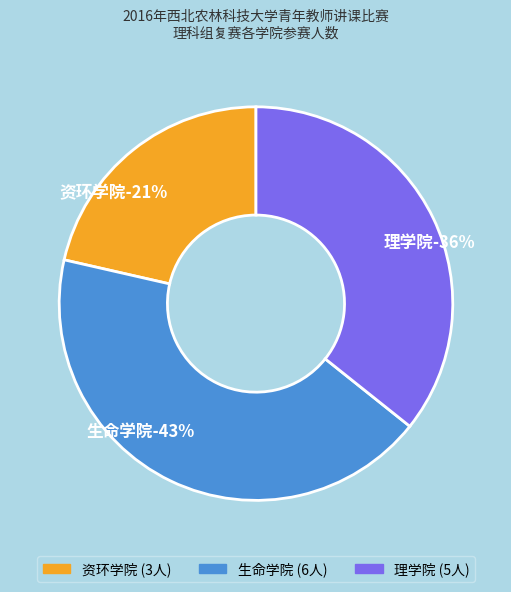

To the nearest percent, what portion does 生命学院 represent?

43%